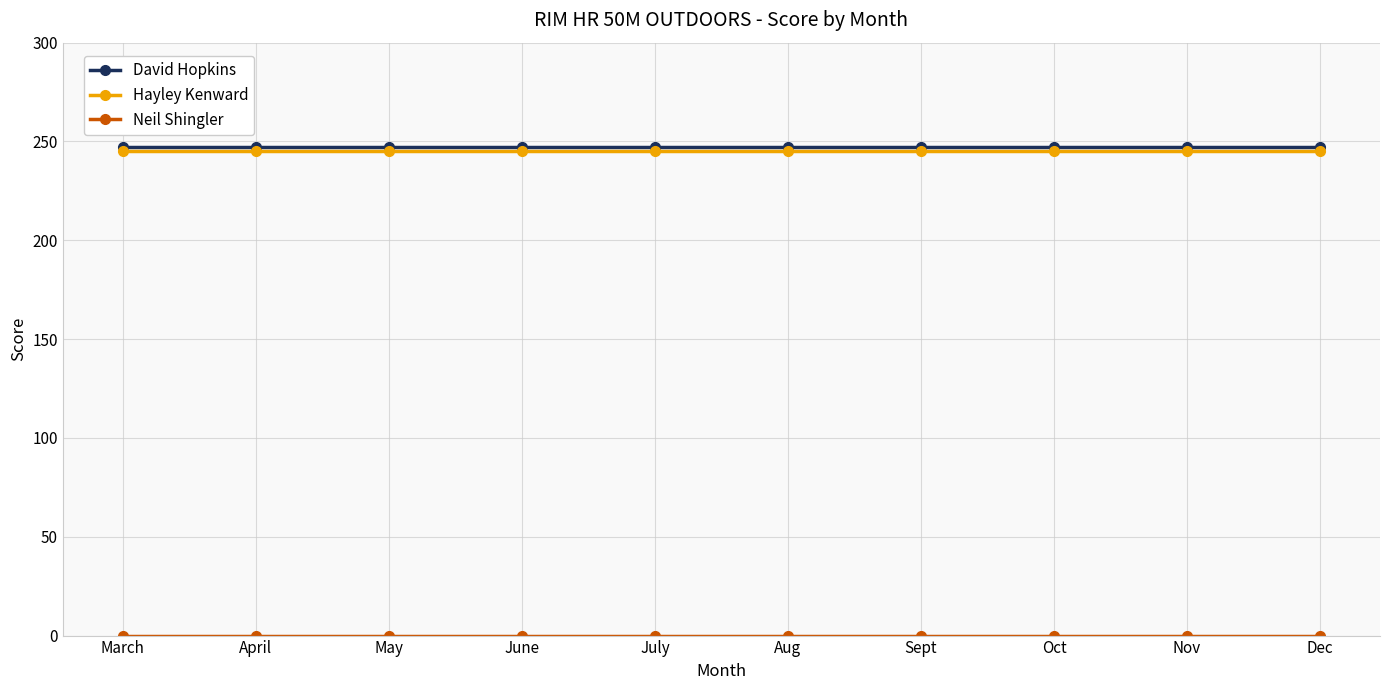

What is the sum of all David Hopkins values?

2470